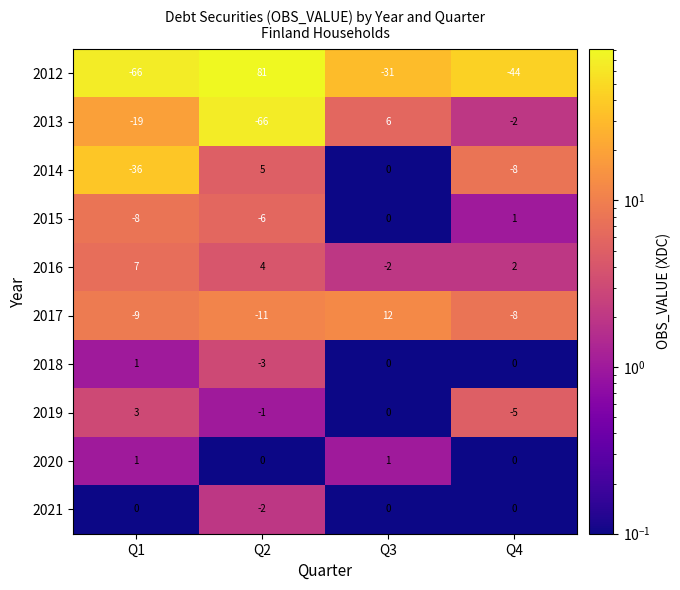

Which series has the widest spread of values?

2012